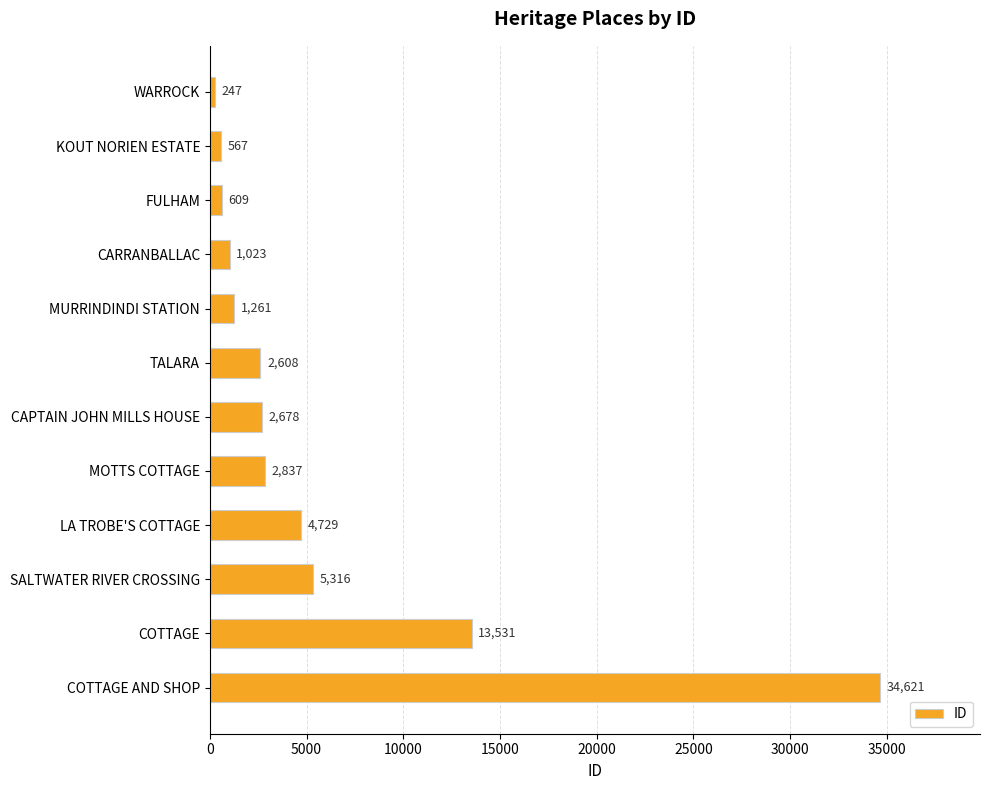

What is the value of the 2nd bar from the top?

567